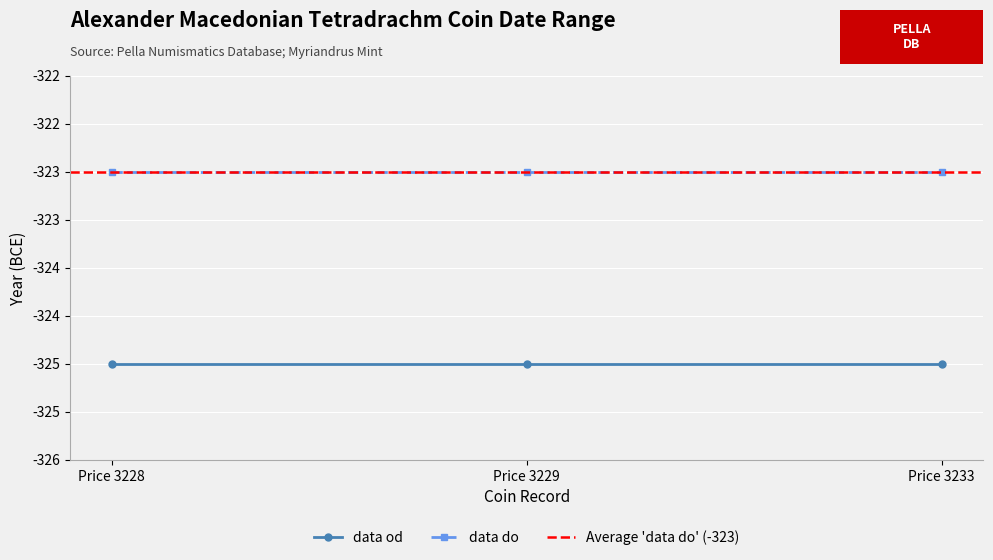

What is the sum of all data do values?

-969